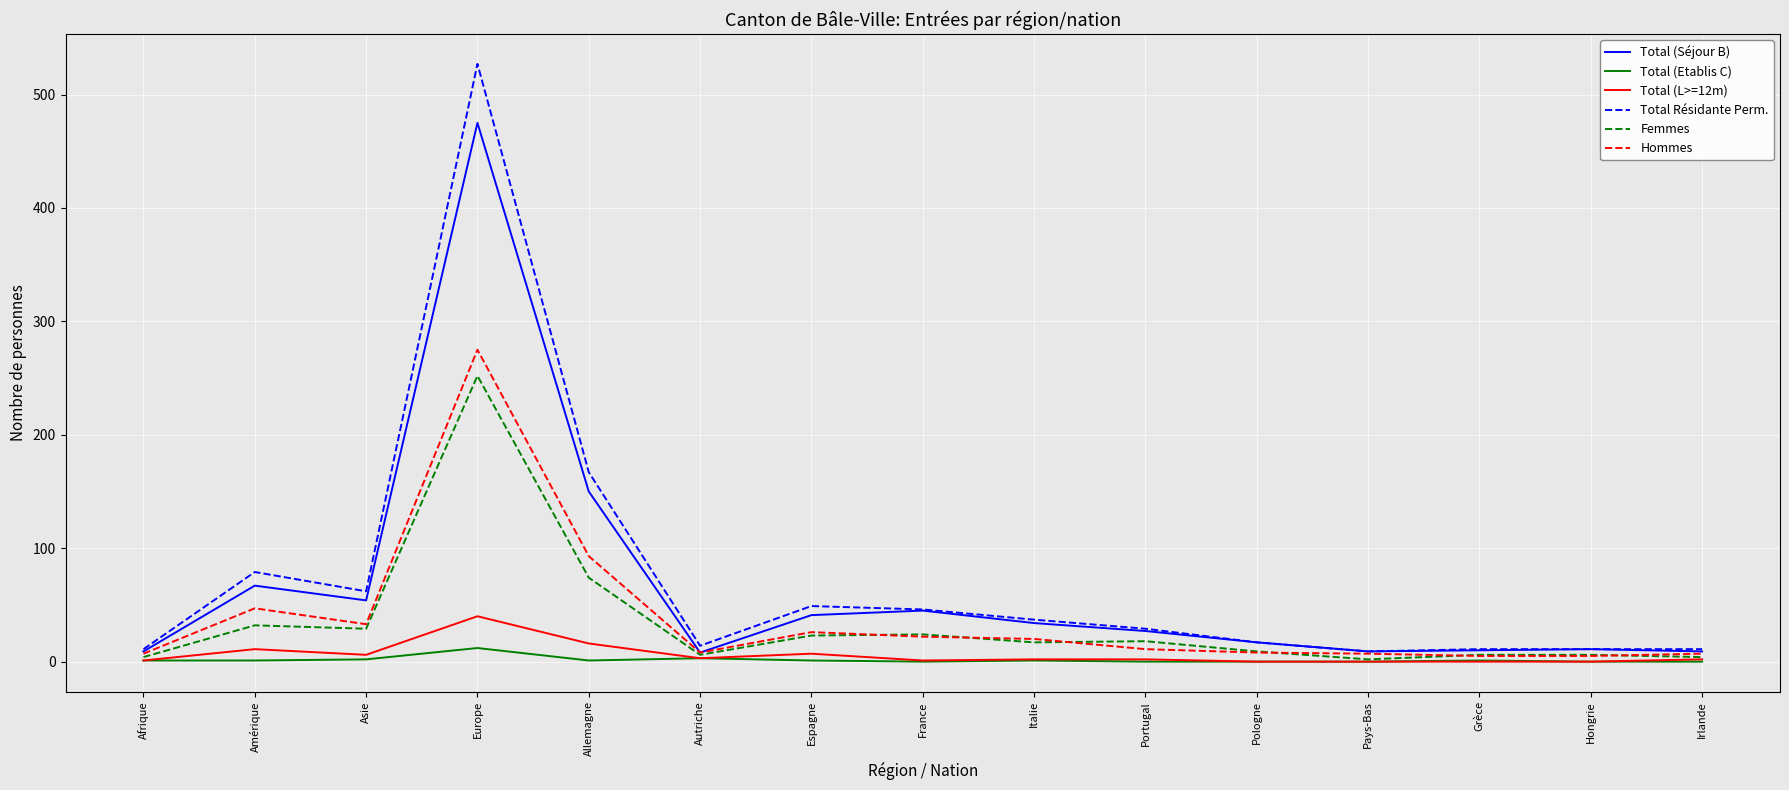

True or false: Total Résidante Perm. has more than 2 interior local peaks.

True